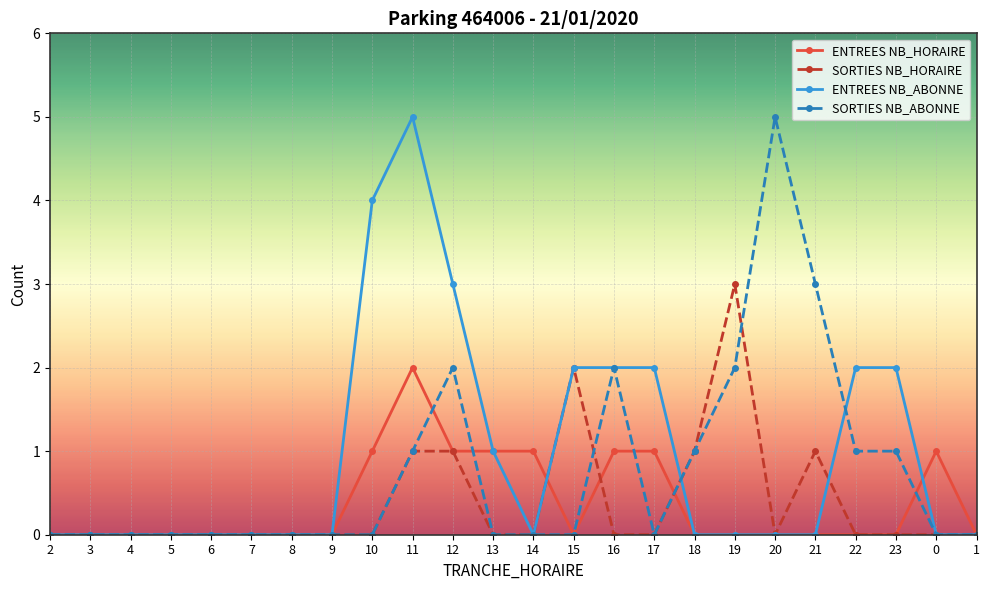

How many data points does each series have?

24